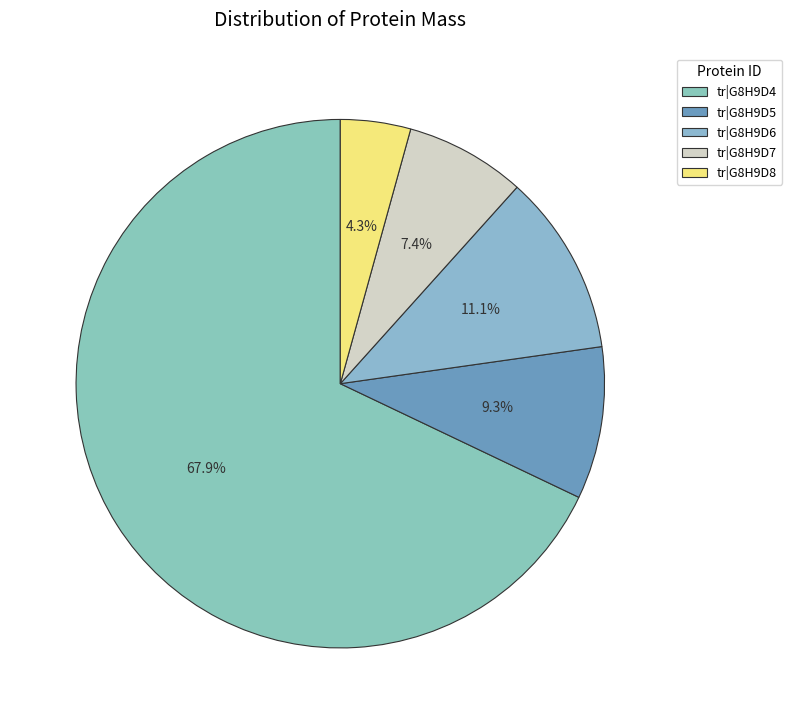

The tr|G8H9D7 slice represents 16% of the pie. True or false?

False